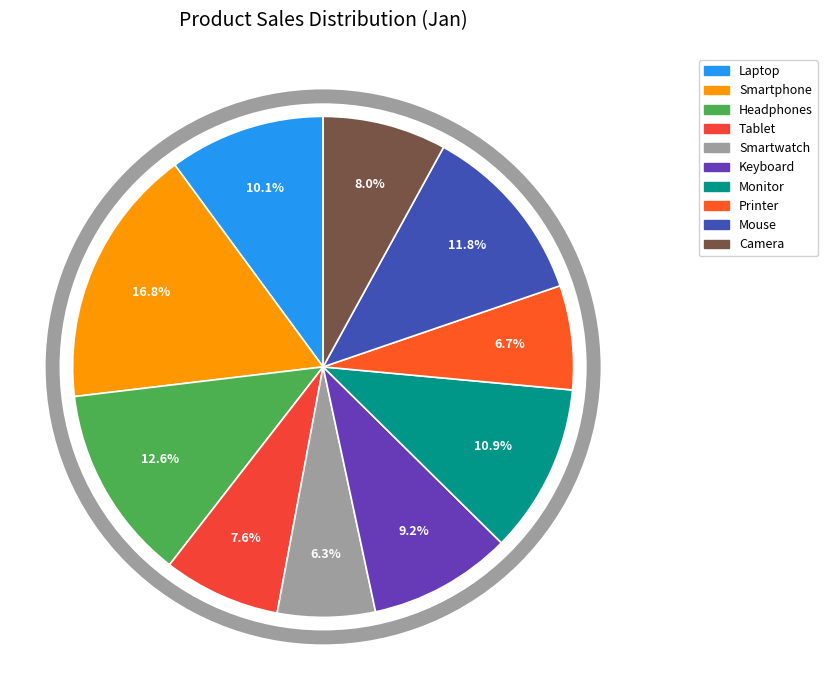

Is it true that Headphones is 1% of the pie?

False